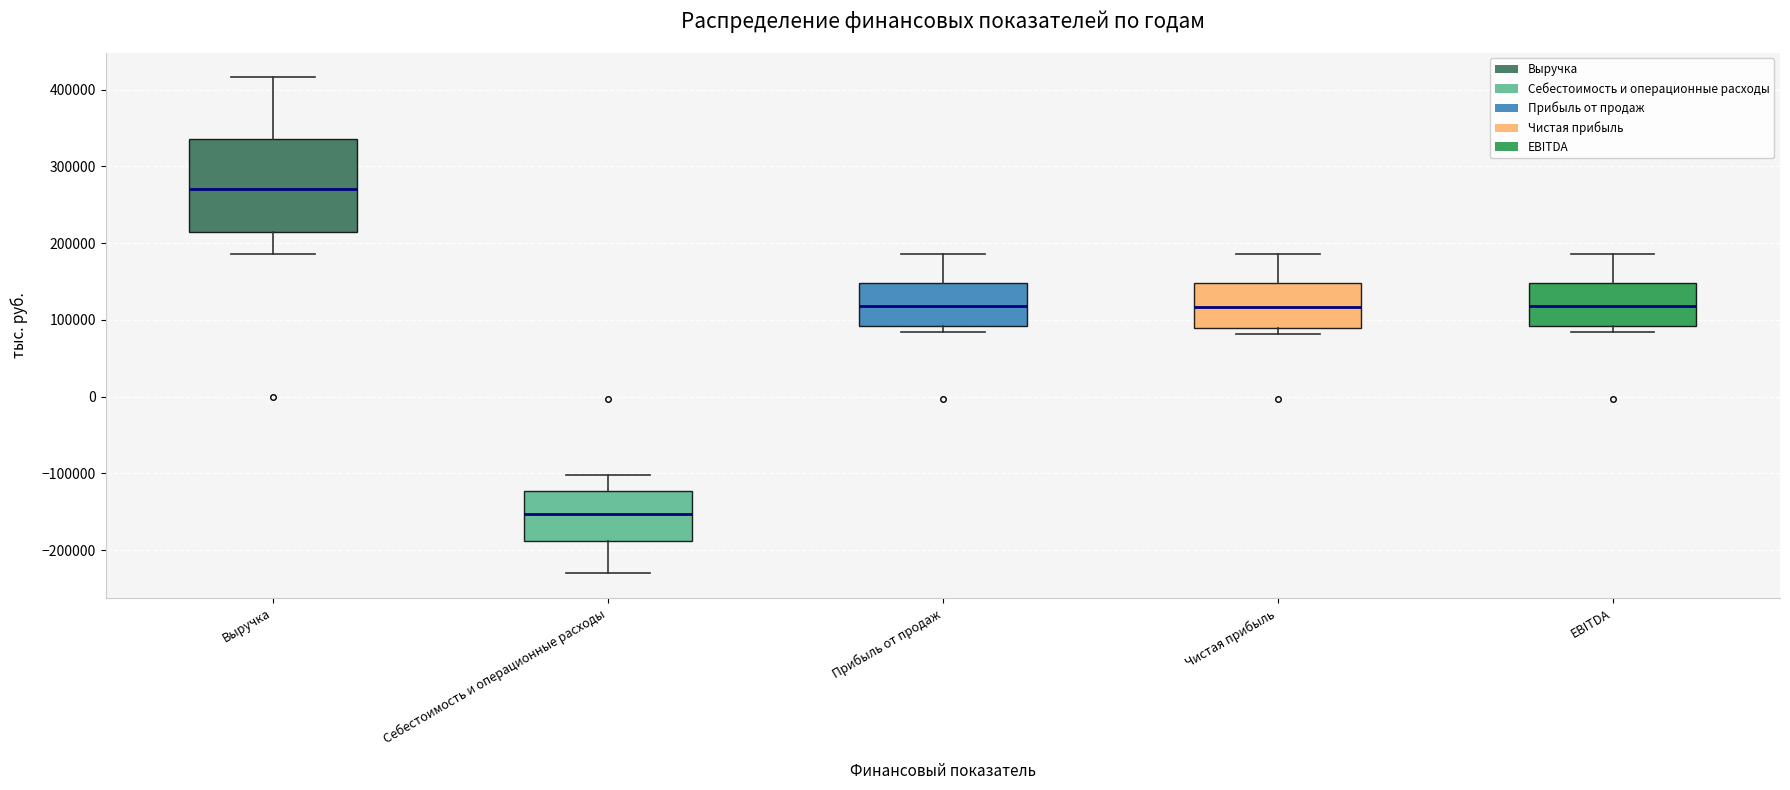

Which box's median line is the lowest?

Себестоимость и операционные расходы